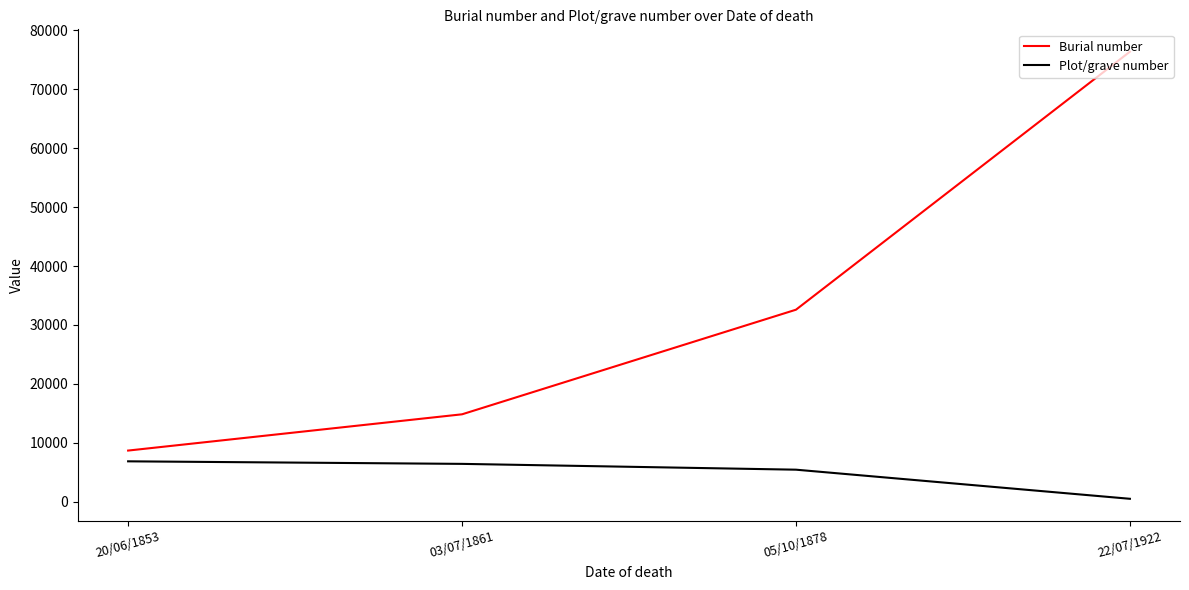

Reading left to right, what are all the values shown in this chart?

Burial number: 8684	14838	32590	76376
Plot/grave number: 6858	6426	5440	500